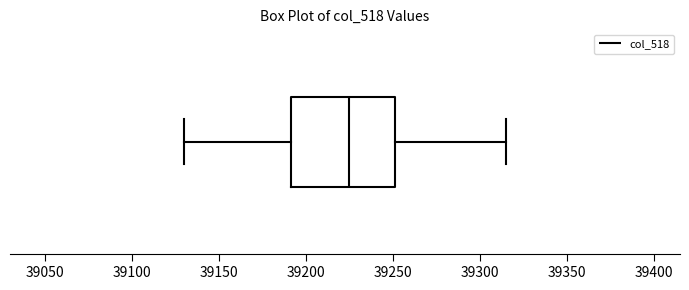

Where does the median line of the box sit on the x-axis? The values are not printed on the chart, so give them approximately, as read against the axis.

39225